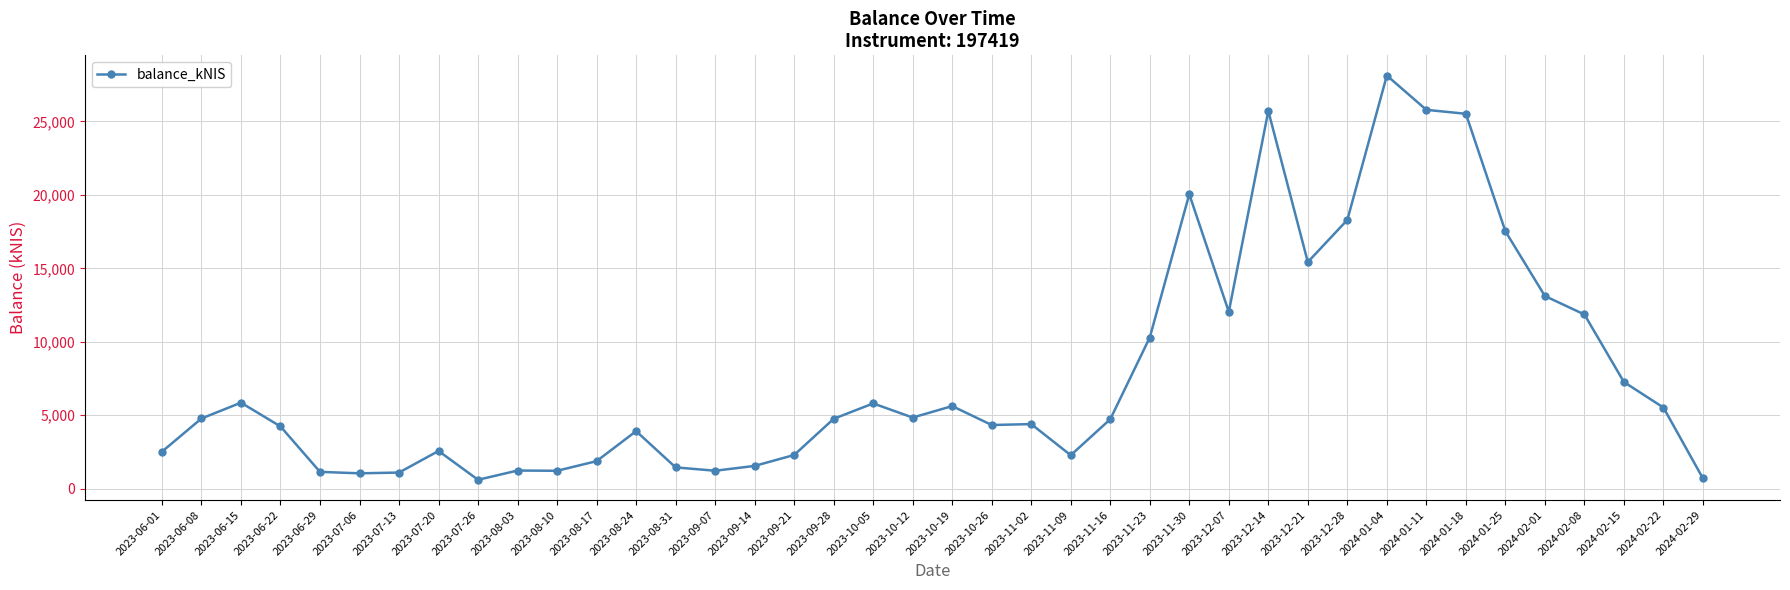

How many lines are shown in the chart?

1